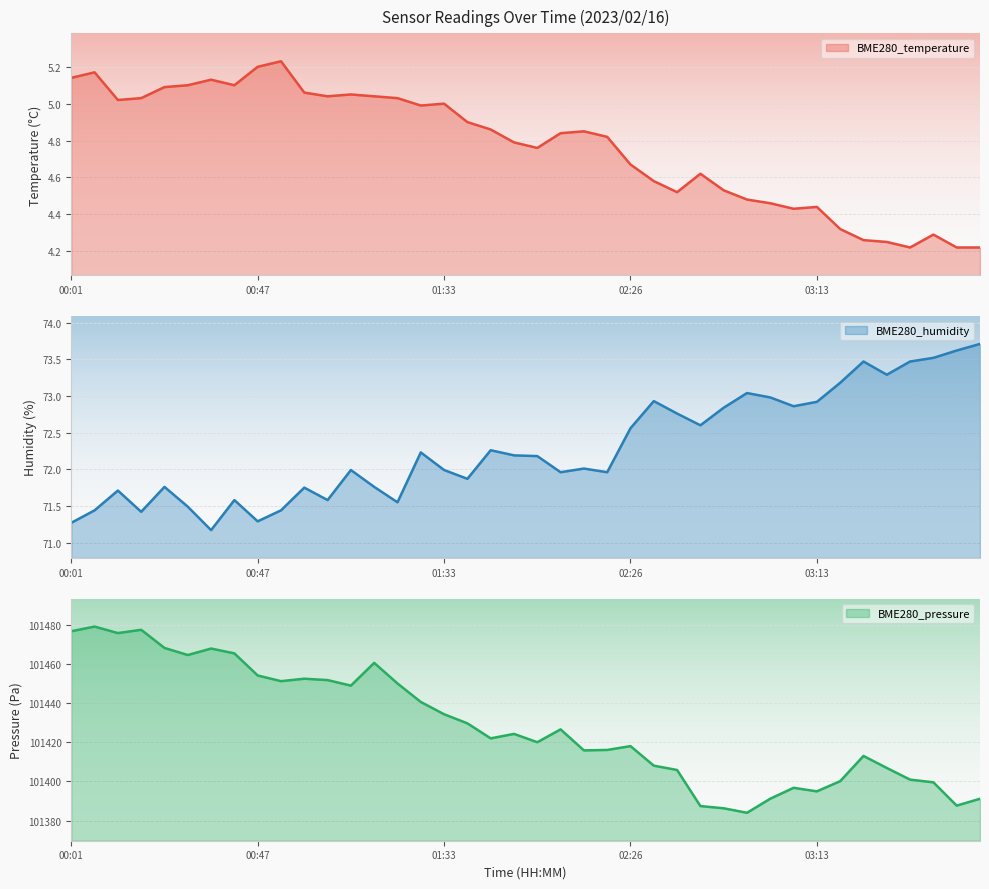

True or false: BME280_pressure and BME280_temperature cross at least once.

False